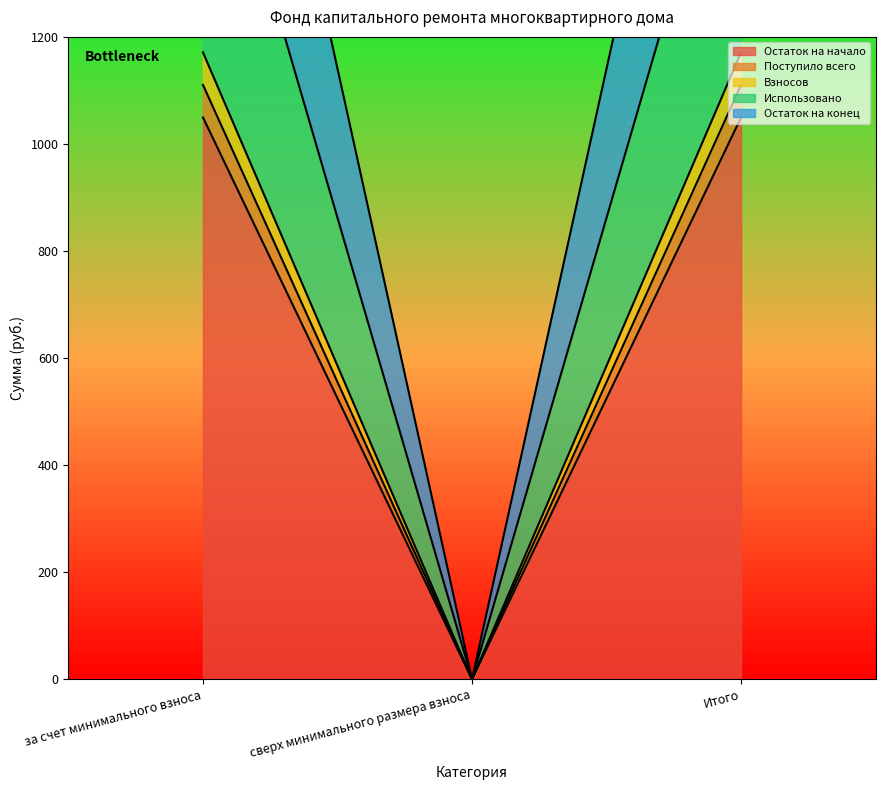

How many lines are shown in the chart?

5